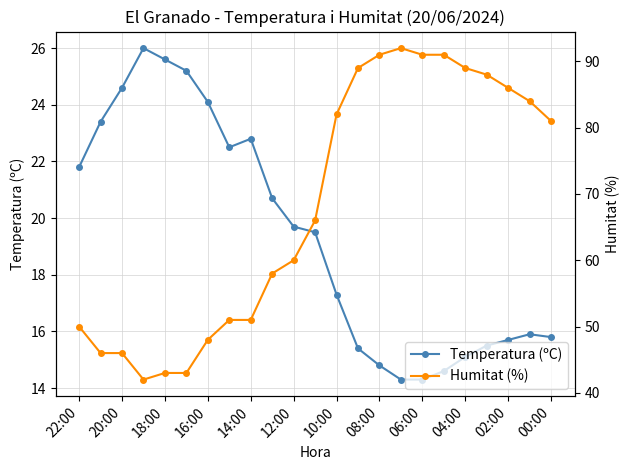

Count the number of data series in this chart.

2